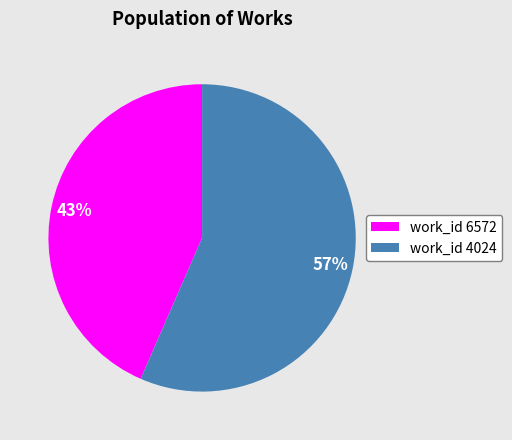

What is the largest slice in the pie chart?

work_id 4024